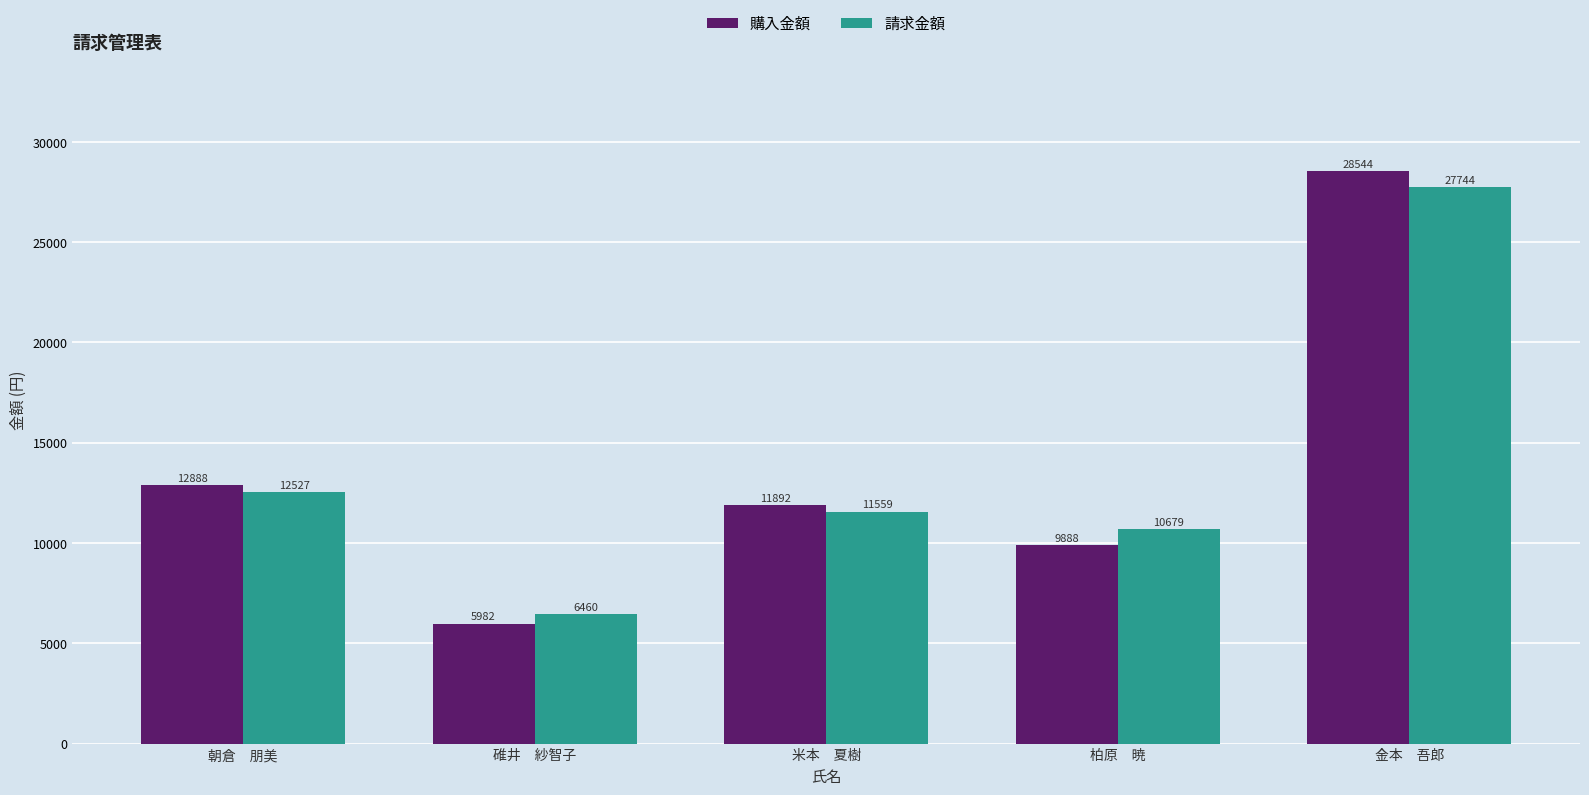

At which label does 請求金額 reach its minimum?

碓井　紗智子